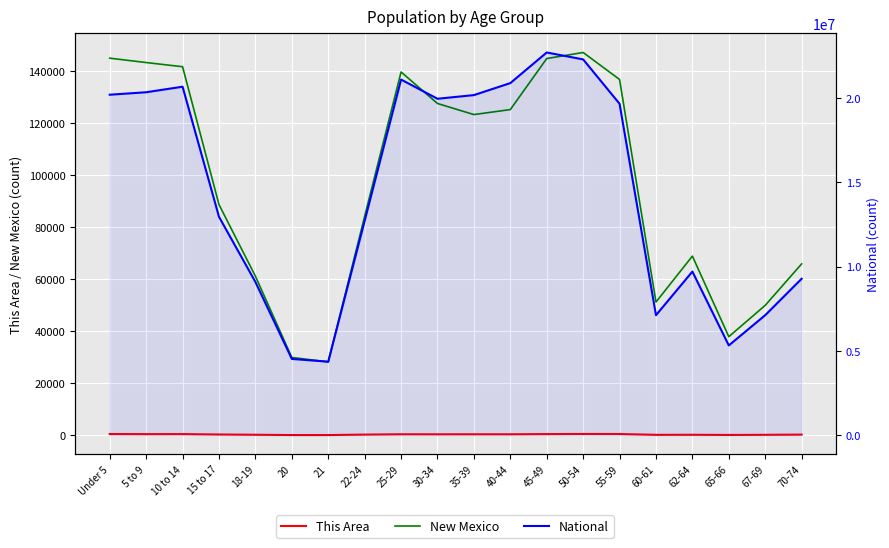

Reading left to right, list all the values displayed in this chart.

This Area: Under 5=501	5 to 9=462	10 to 14=476	15 to 17=326	18-19=227	20=111	21=113	22-24=286	25-29=414	30-34=401	35-39=413	40-44=407	45-49=480	50-54=527	55-59=508	60-61=195	62-64=218	65-66=157	67-69=205	70-74=281
New Mexico: Under 5=144981	5 to 9=143308	10 to 14=141691	15 to 17=88692	18-19=61169	20=29935	21=28237	22-24=84198	25-29=139678	30-34=127567	35-39=123303	40-44=125220	45-49=144839	50-54=147170	55-59=136799	60-61=51238	62-64=68899	65-66=37921	67-69=49969	70-74=65904
National: Under 5=20201362	5 to 9=20348657	10 to 14=20677194	15 to 17=12954254	18-19=9086089	20=4519129	21=4354294	22-24=12712576	25-29=21101849	30-34=19962099	35-39=20179642	40-44=20890964	45-49=22708591	50-54=22298125	55-59=19664805	60-61=7113727	62-64=9704197	65-66=5319902	67-69=7115361	70-74=9278166